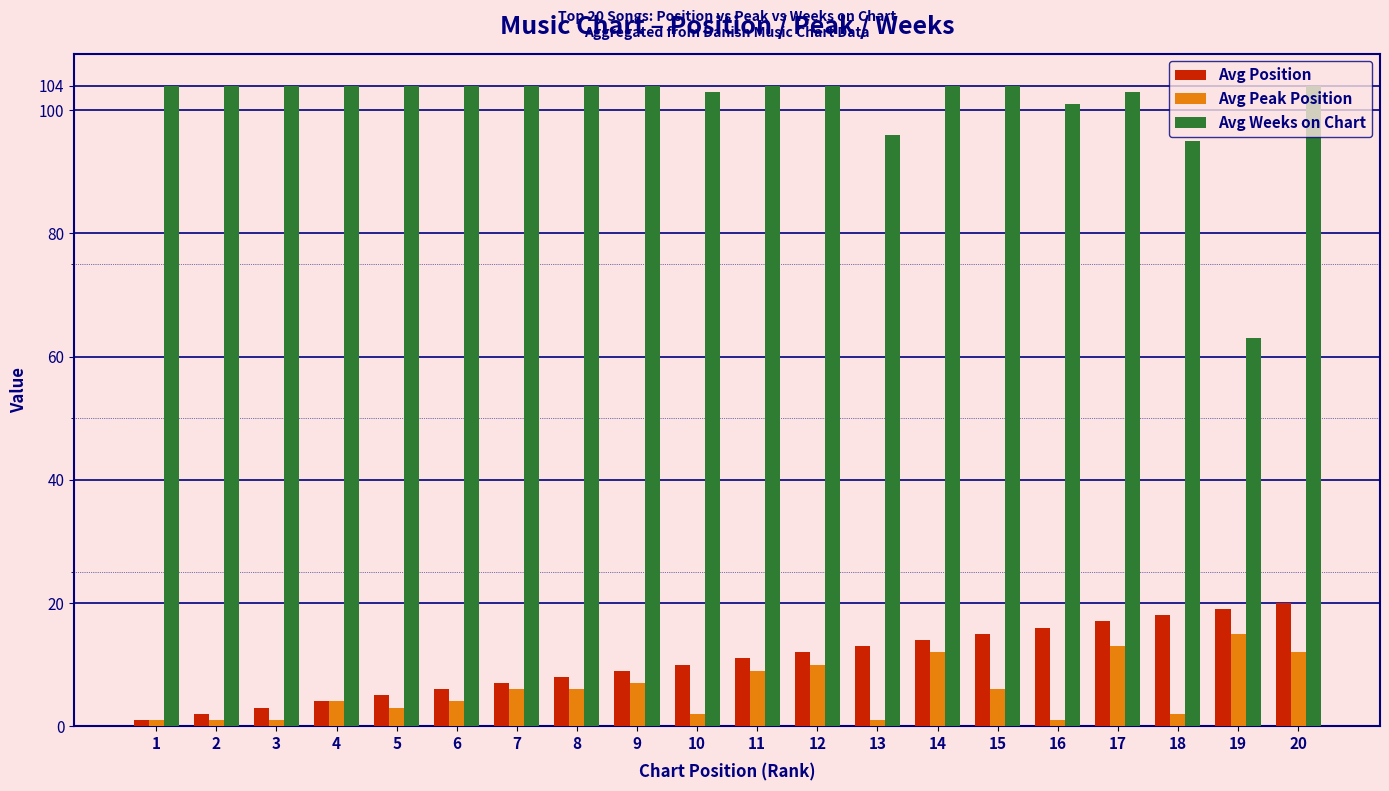

What is the average value of the Avg Weeks on Chart series?

101